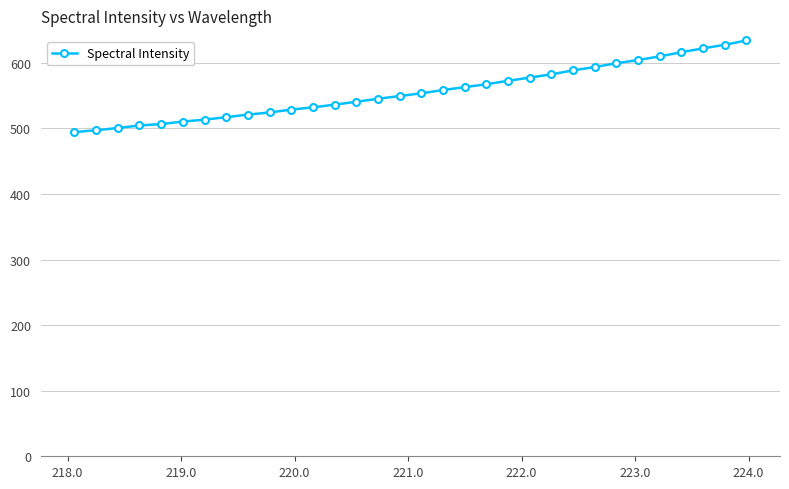

What is the value of the 26th point from the left?

599.2